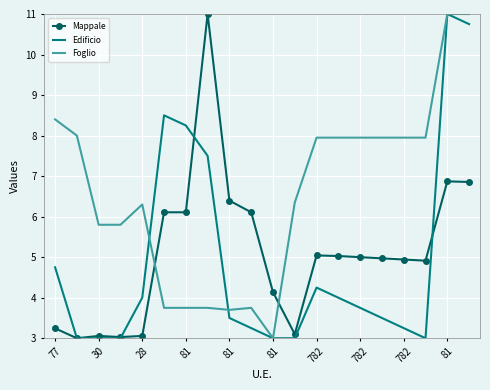

What is the lowest value of the Mappale series?

3.0